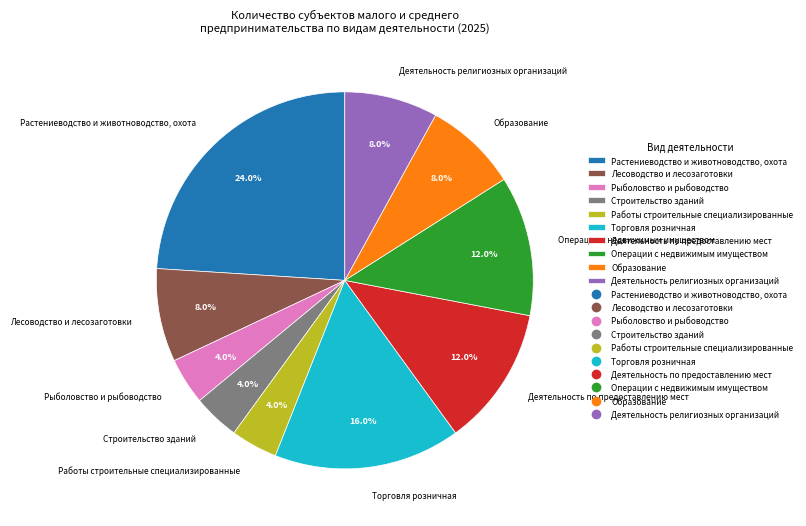

Is there any slice that represents more than half of the pie?

No